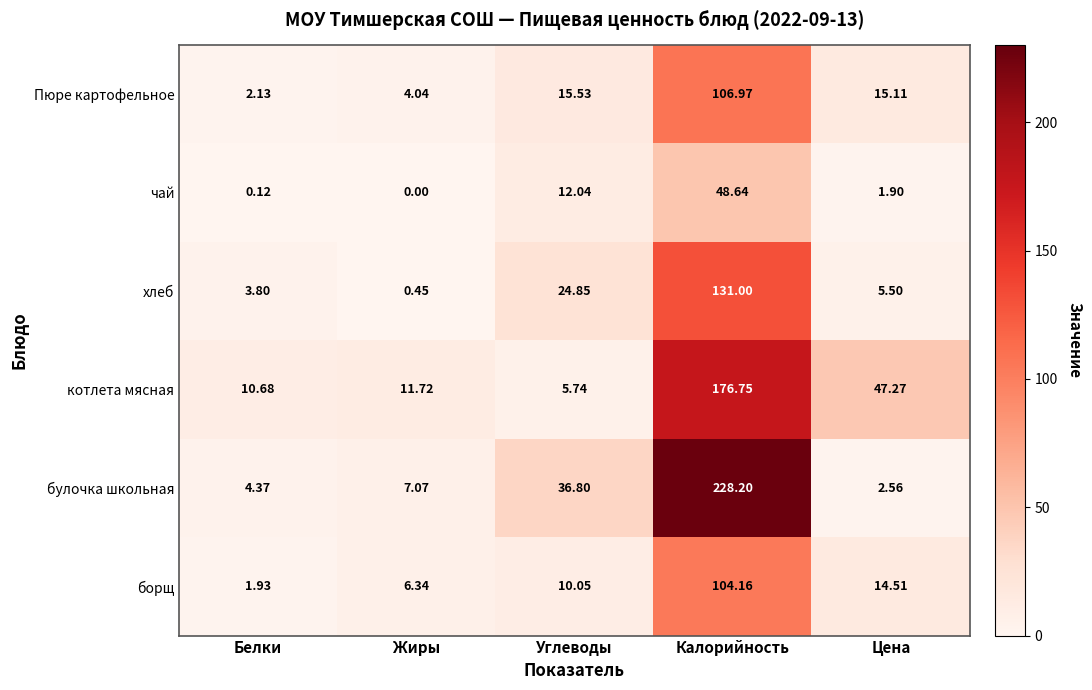

List the labels in order of чай value, smallest first.

Жиры, Белки, Цена, Углеводы, Калорийность